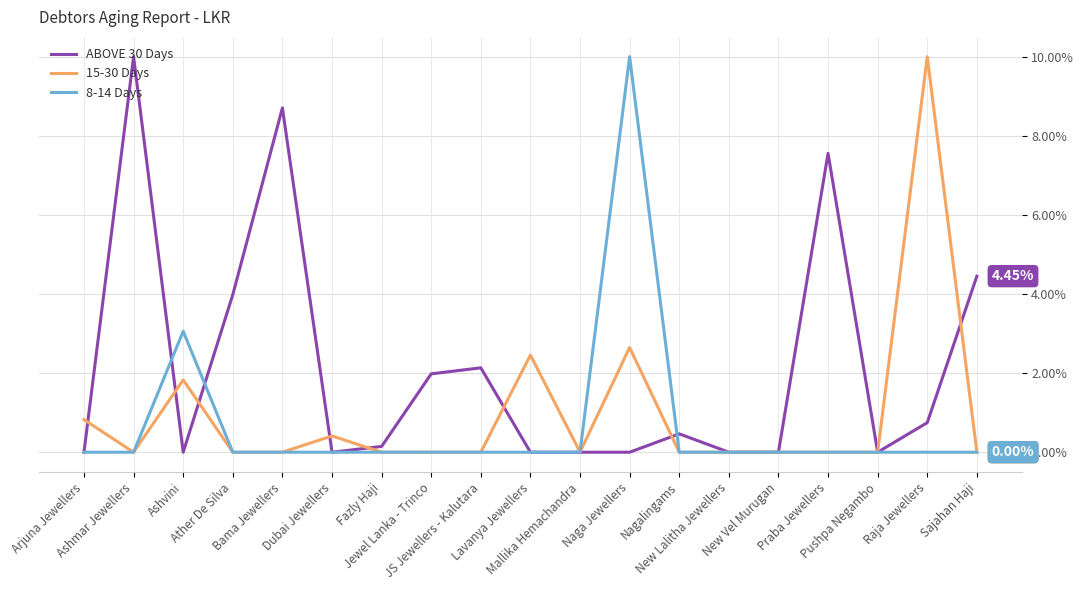

What is the sum of all 15-30 Days values?

18.2